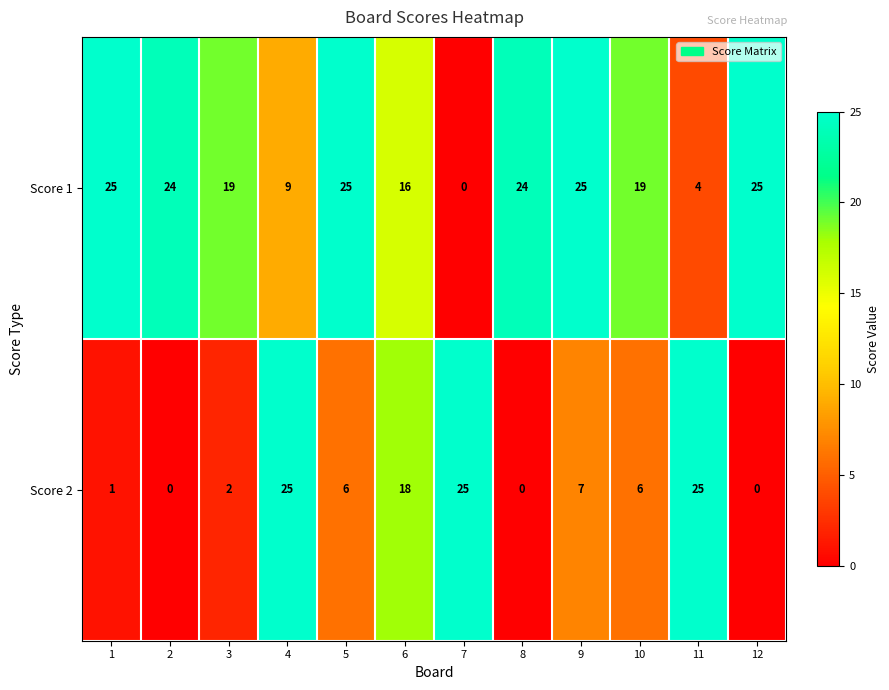

Reading left to right, transcribe all the data shown in this chart.

Score 1: 25	24	19	9	25	16	0	24	25	19	4	25
Score 2: 1	0	2	25	6	18	25	0	7	6	25	0